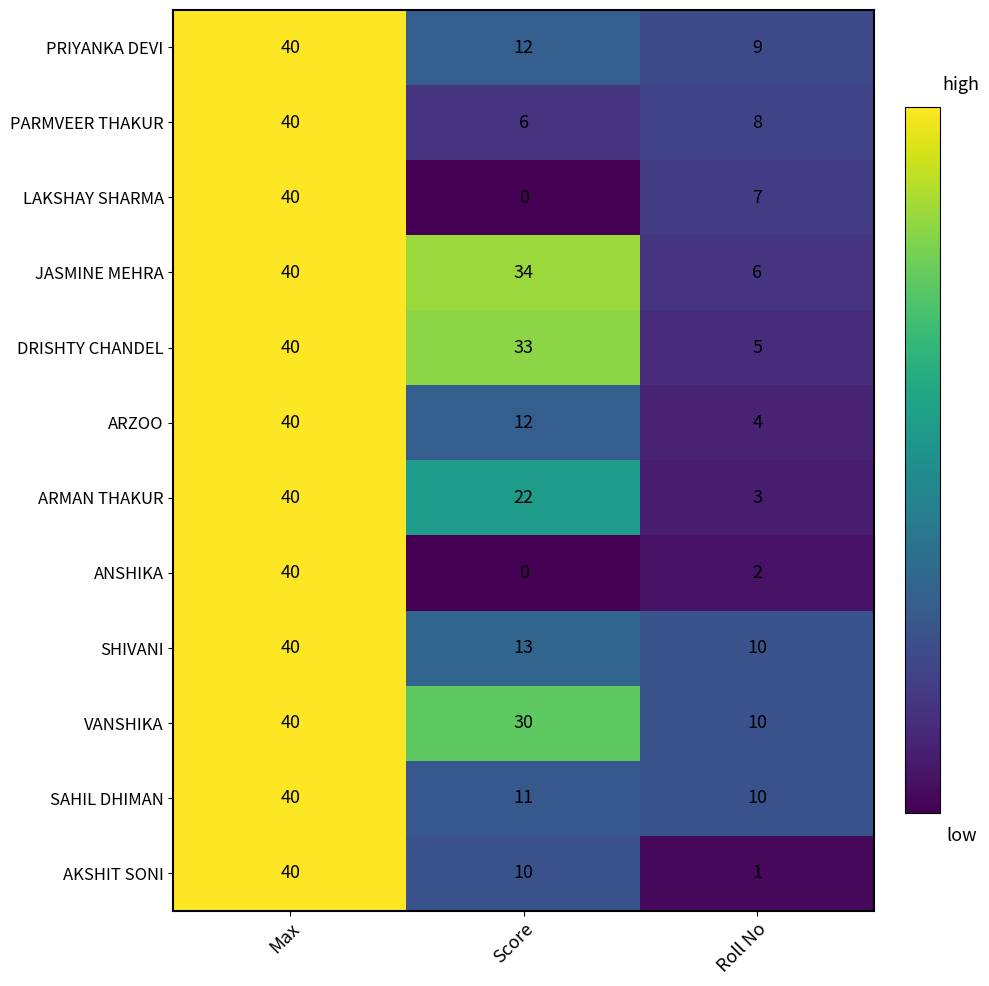

Rank the categories by DRISHTY CHANDEL value from highest to lowest.

Max, Score, Roll No